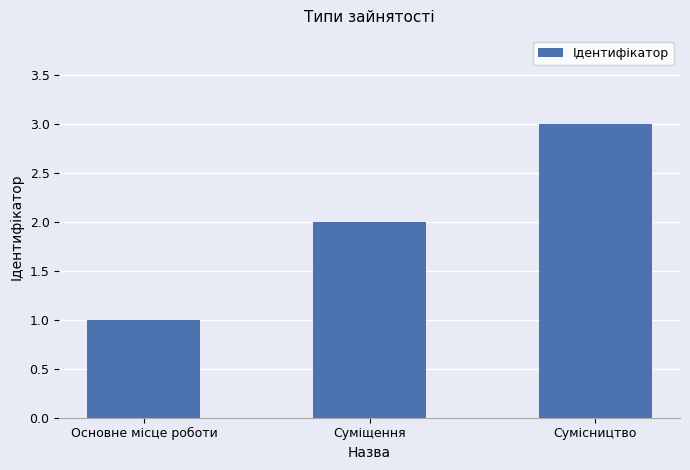

Rank the categories by value from highest to lowest.

Сумісництво, Суміщення, Основне місце роботи